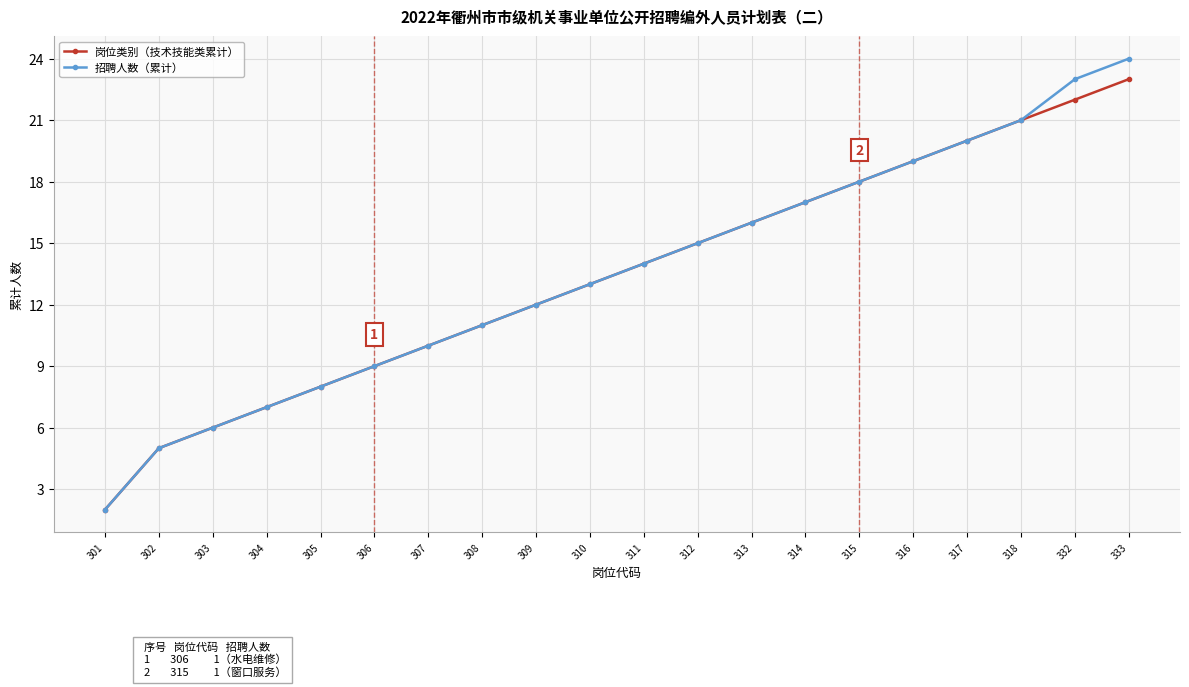

How many data points does each series have?

20